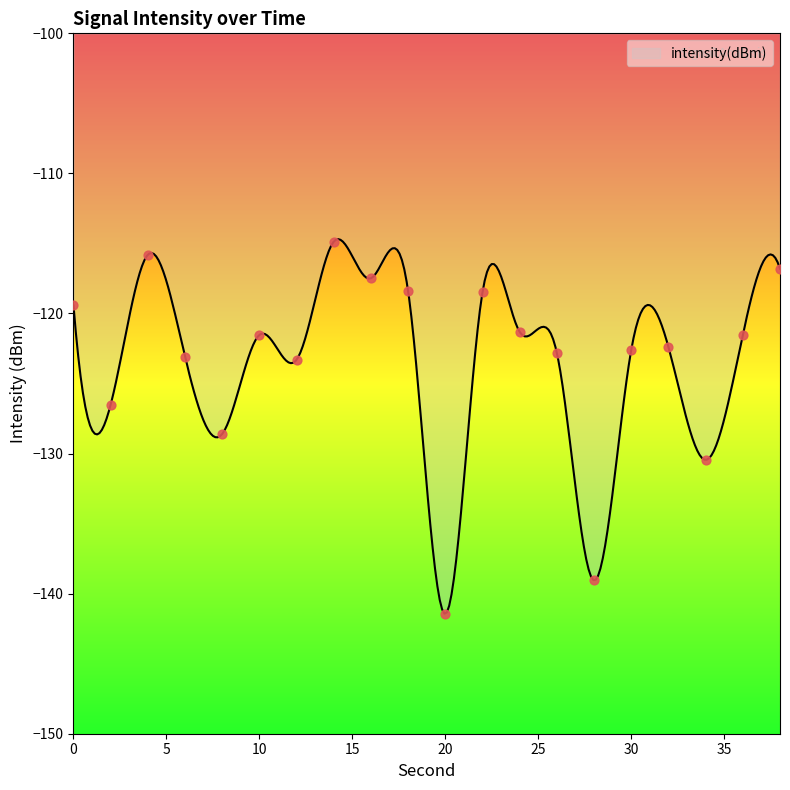

What is the change in value from 16 to 34?

-13.0